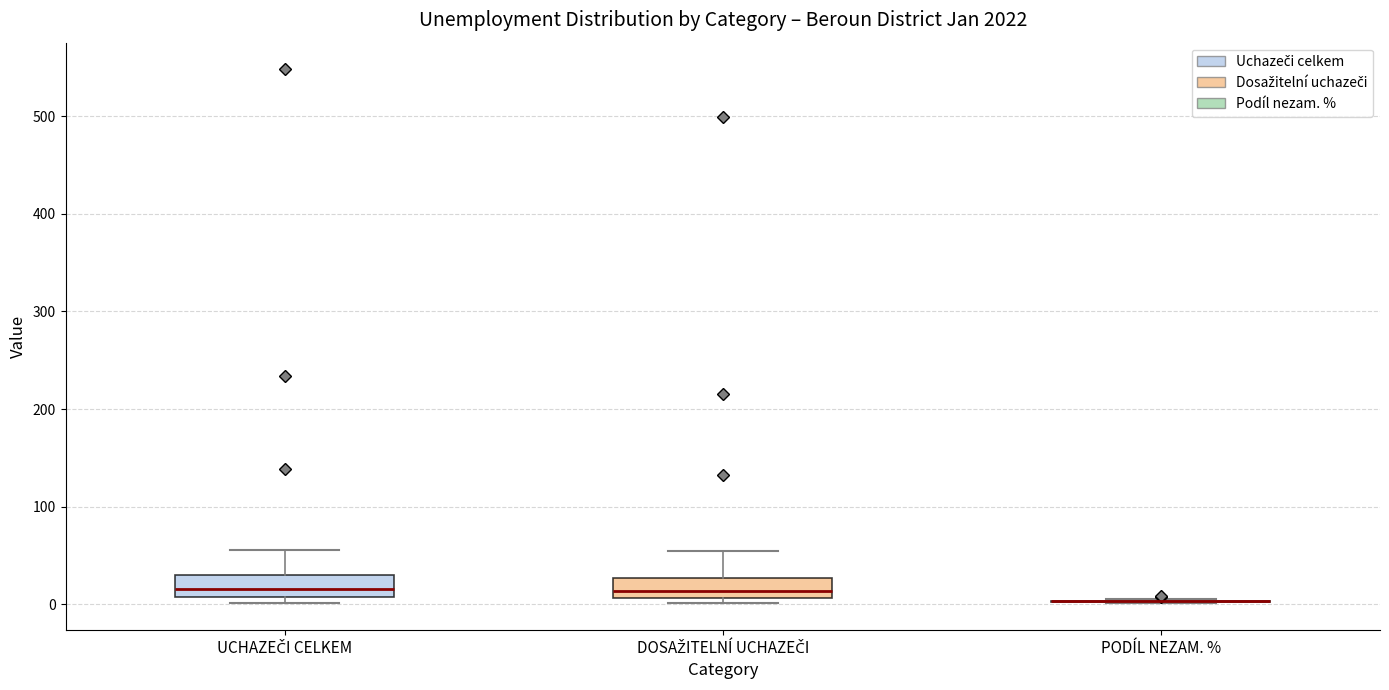

Reading left to right, transcribe this box plot: for each box, give where its median line is, the range the box spans, and where its two whiskers end, as read against the y-axis. The values are not printed on the chart, so give them approximately, as read against the axis.

UCHAZEČI CELKEM: median 20, box 10 to 30, whiskers 0 to 60
DOSAŽITELNÍ UCHAZEČI: median 10 (just above the box's lower edge), box 10 to 30, whiskers 0 to 60
PODÍL NEZAM. %: box collapsed to a line at 0, whiskers 0 to 10